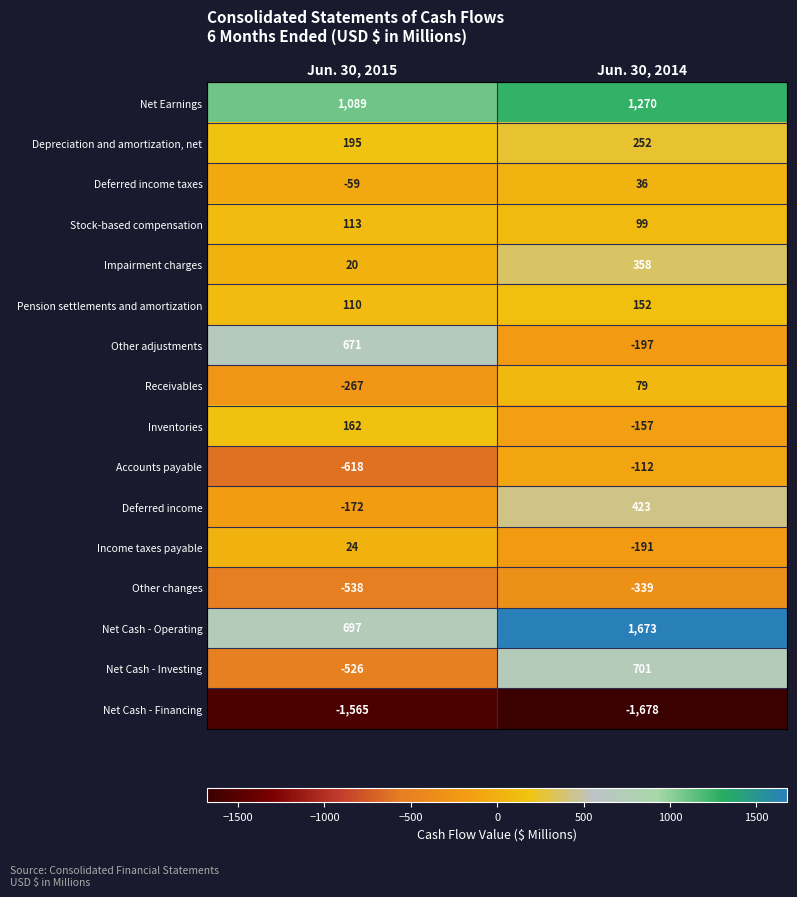

What is the minimum value shown in the chart?

-1678